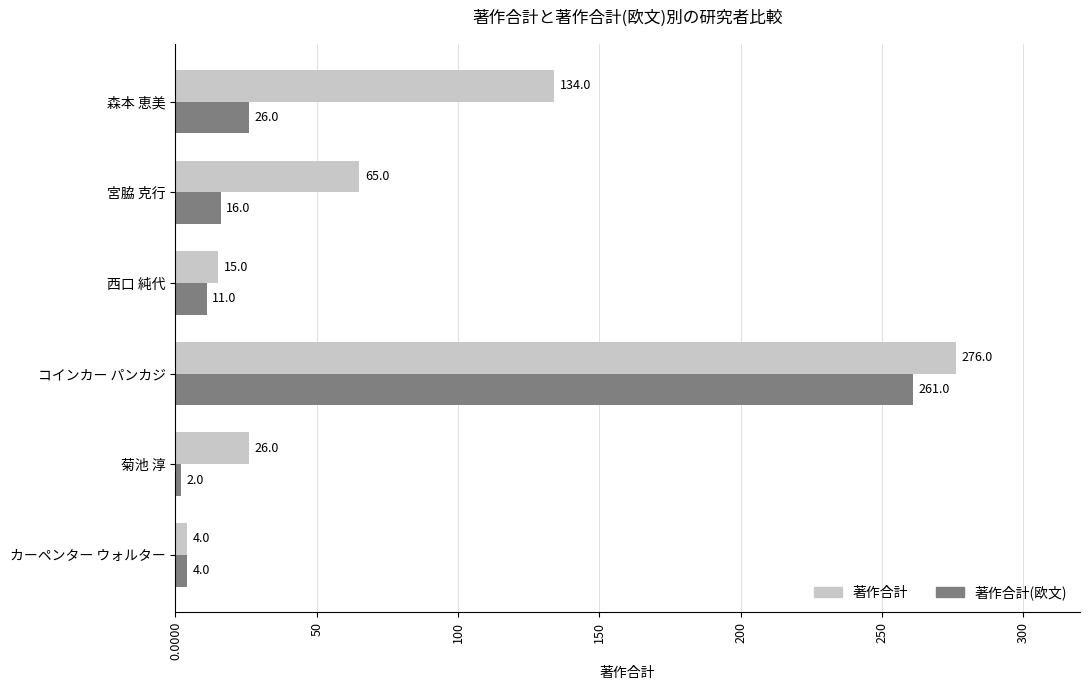

Where is 著作合計(欧文) nearest to the value 131?

森本 恵美